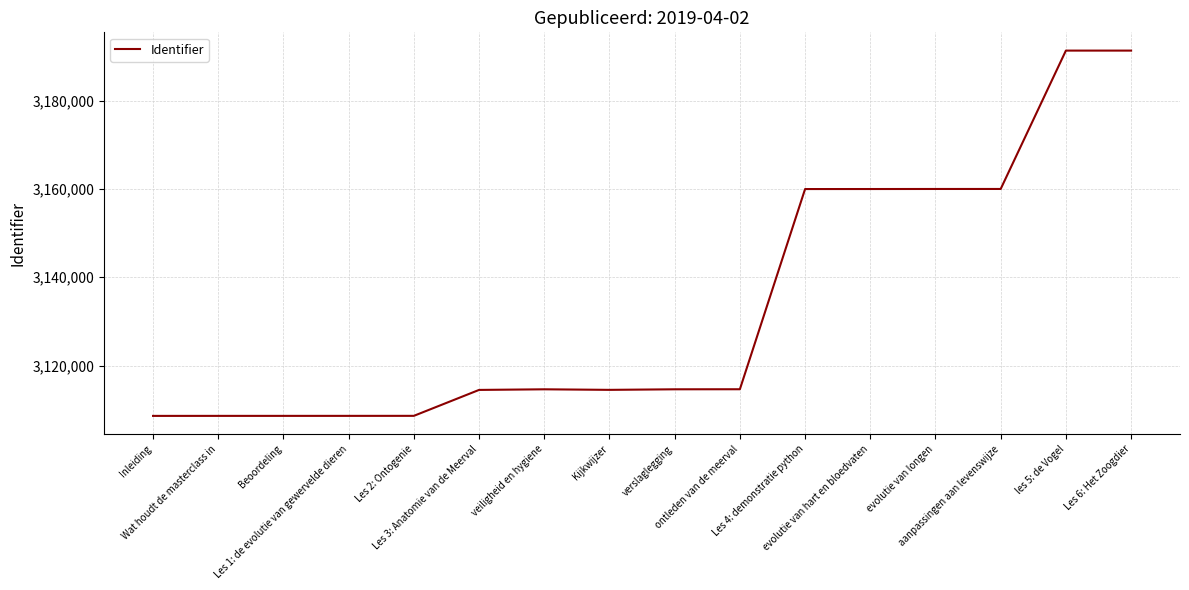

How many lines are shown in the chart?

1